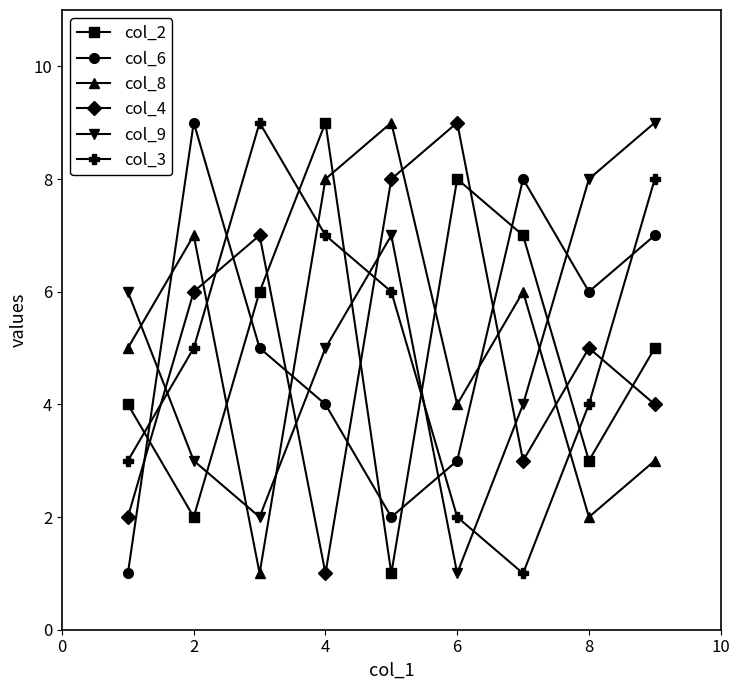

What is the average value of the col_4 series?

5